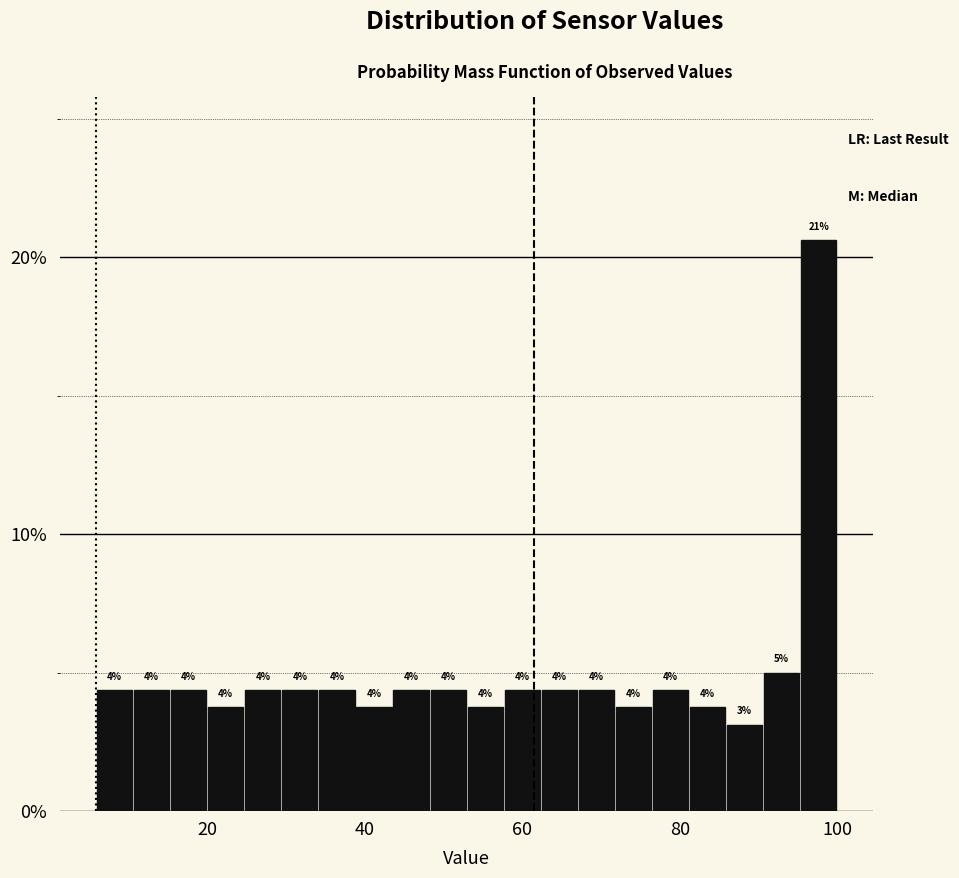

Around what value on the x-axis is the tallest bar? Give the approximate position of its centre, as read against the axis.

98